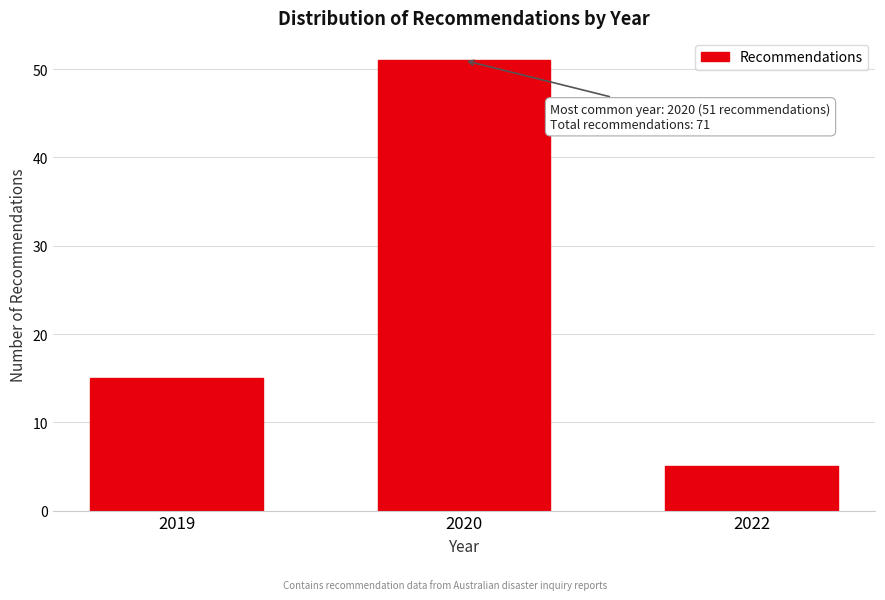

Reading left to right, list all the values displayed in this chart.

15	51	5